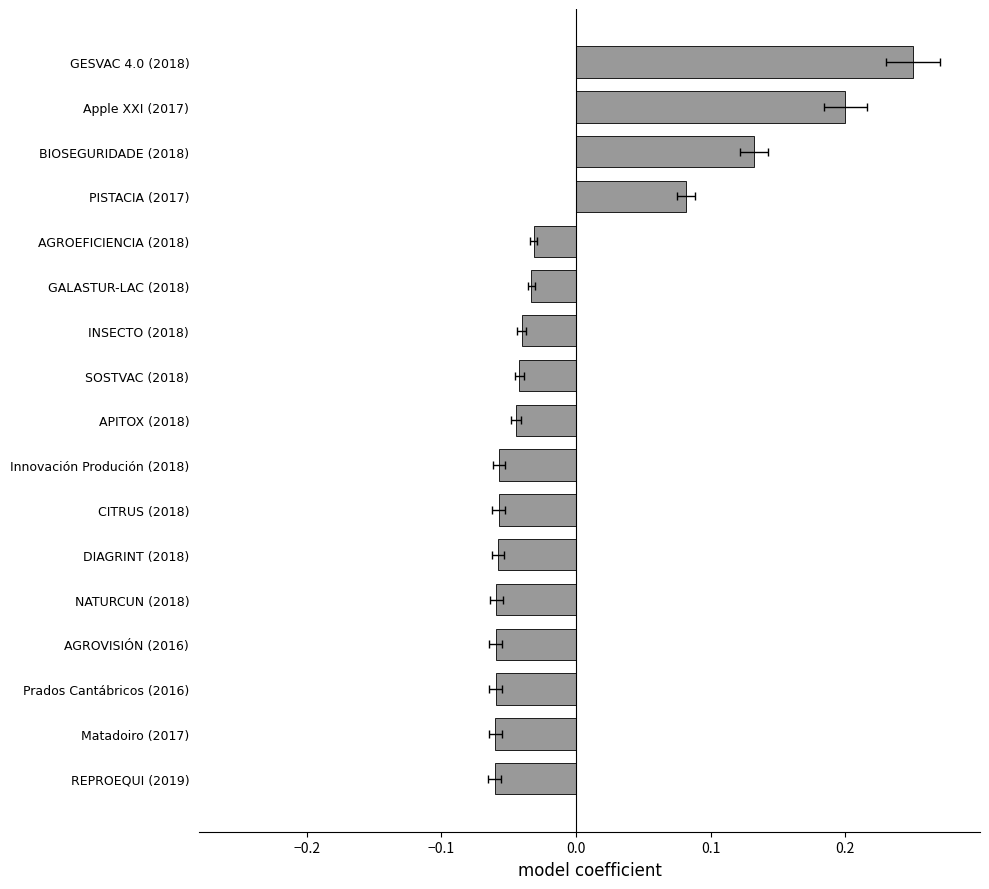

Does the chart contain stacked bars?

No